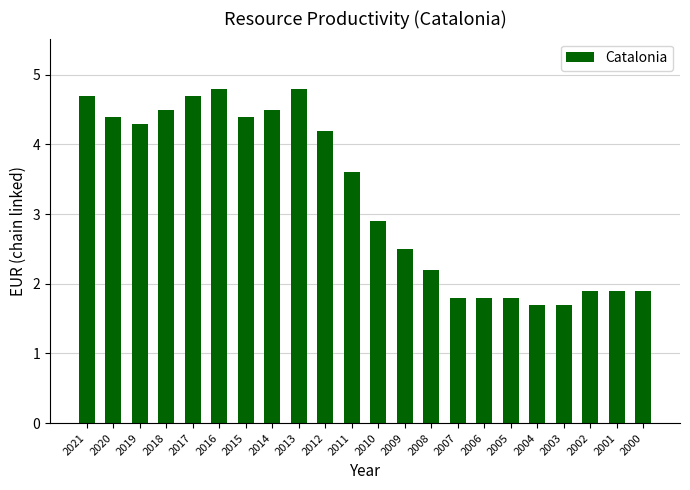

What is the difference between the maximum and minimum values?

3.1